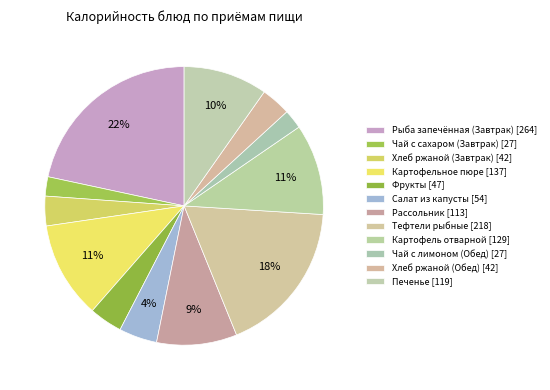

What is the change in value from Фрукты to Салат из капусты?

+7.1